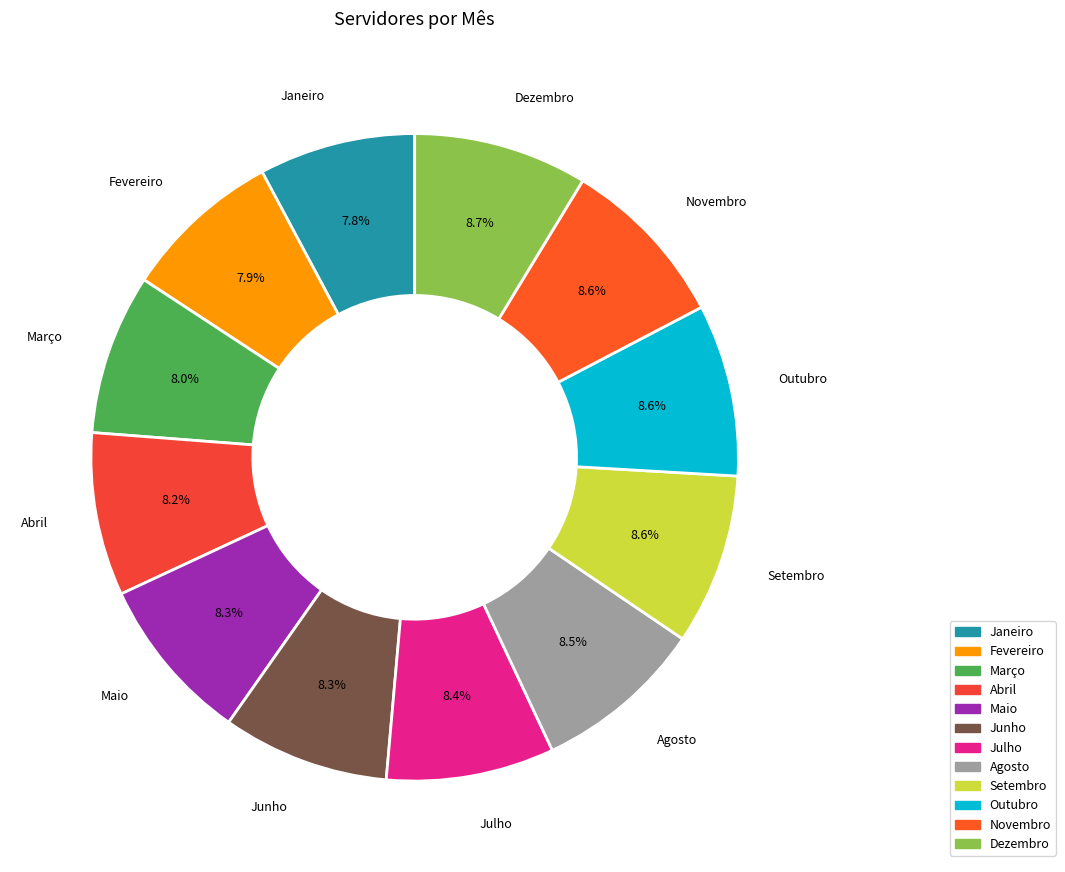

What is the ratio of the value at Novembro to the value at Outubro?

1.0